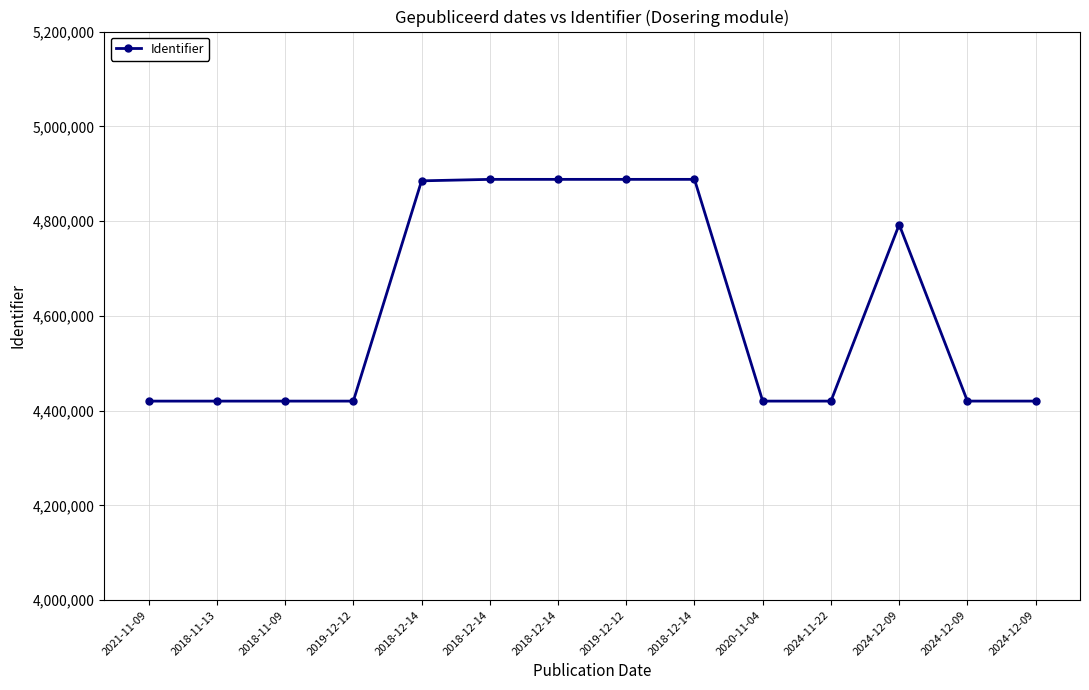

How many points are higher than both their immediate neighbors (excluding endpoints)?

2